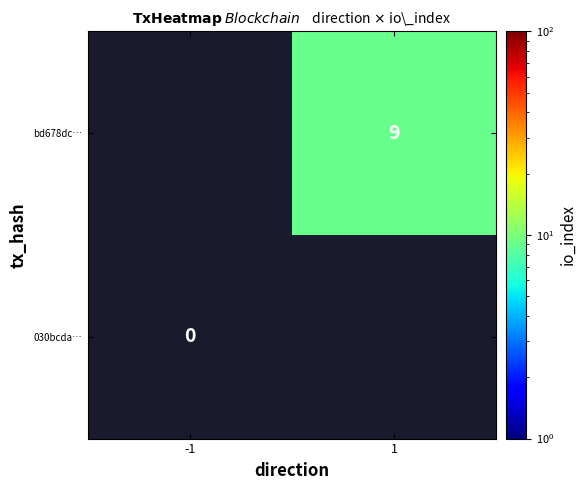

Is it true that bd678dc… equals 6 at 1?

False